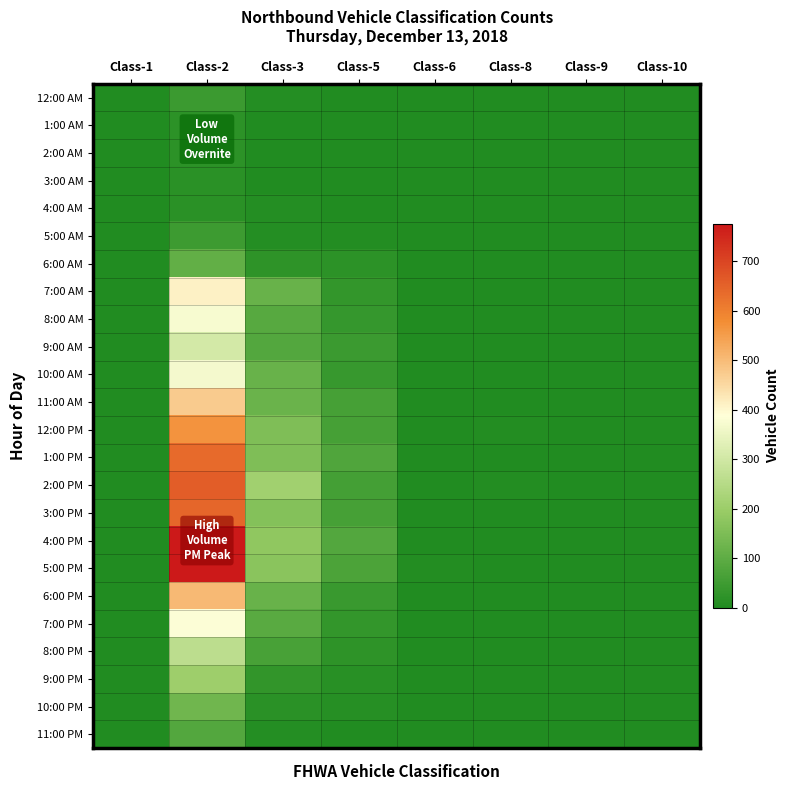

What is the total value across all series at Class-2?

7825